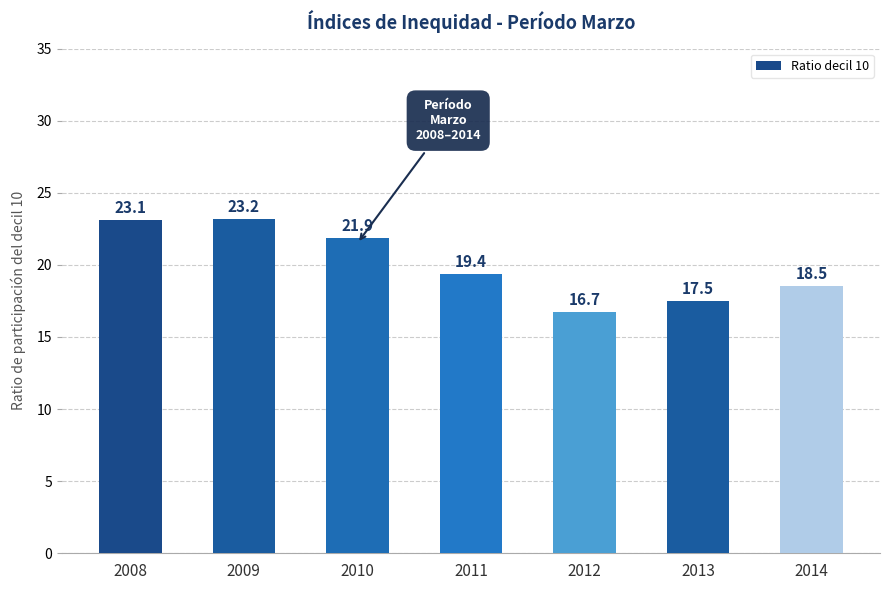

What is the change in value from 2009 to 2012?

-6.5